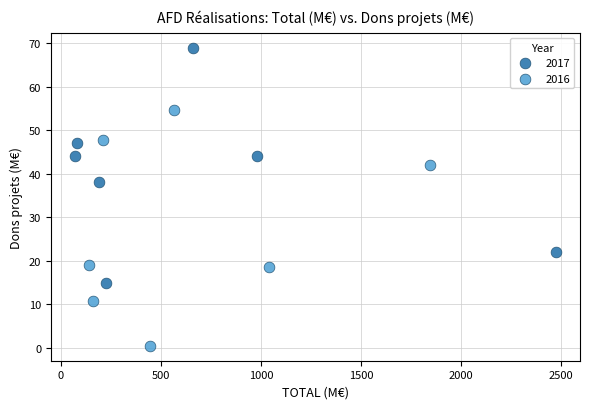

Which series reaches the maximum Y coordinate?

2017